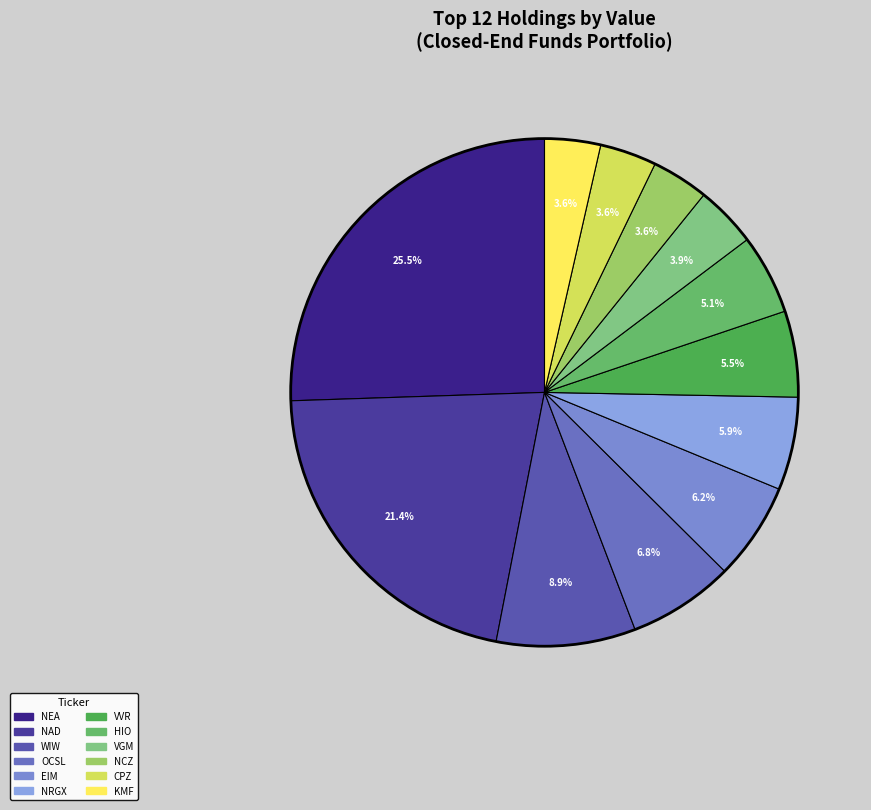

What is the change in value from WIW to HIO?

-17520000